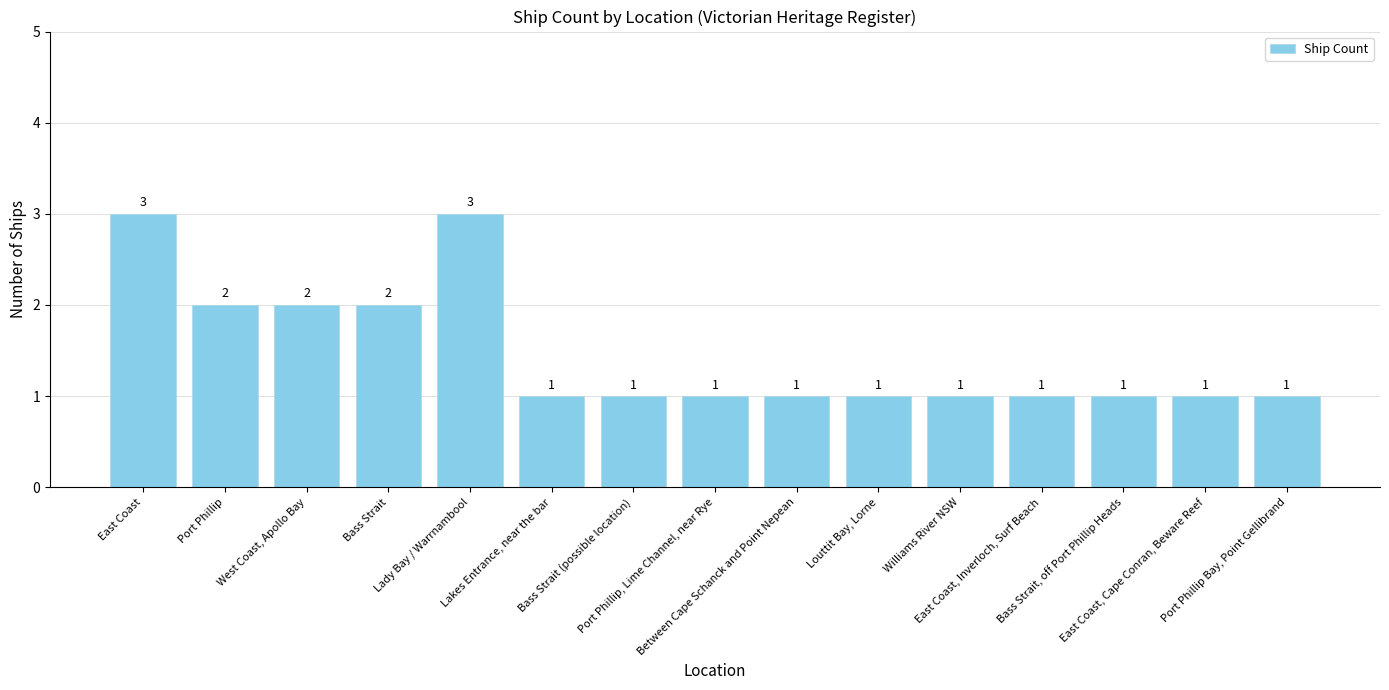

What is the maximum value shown in the chart?

3